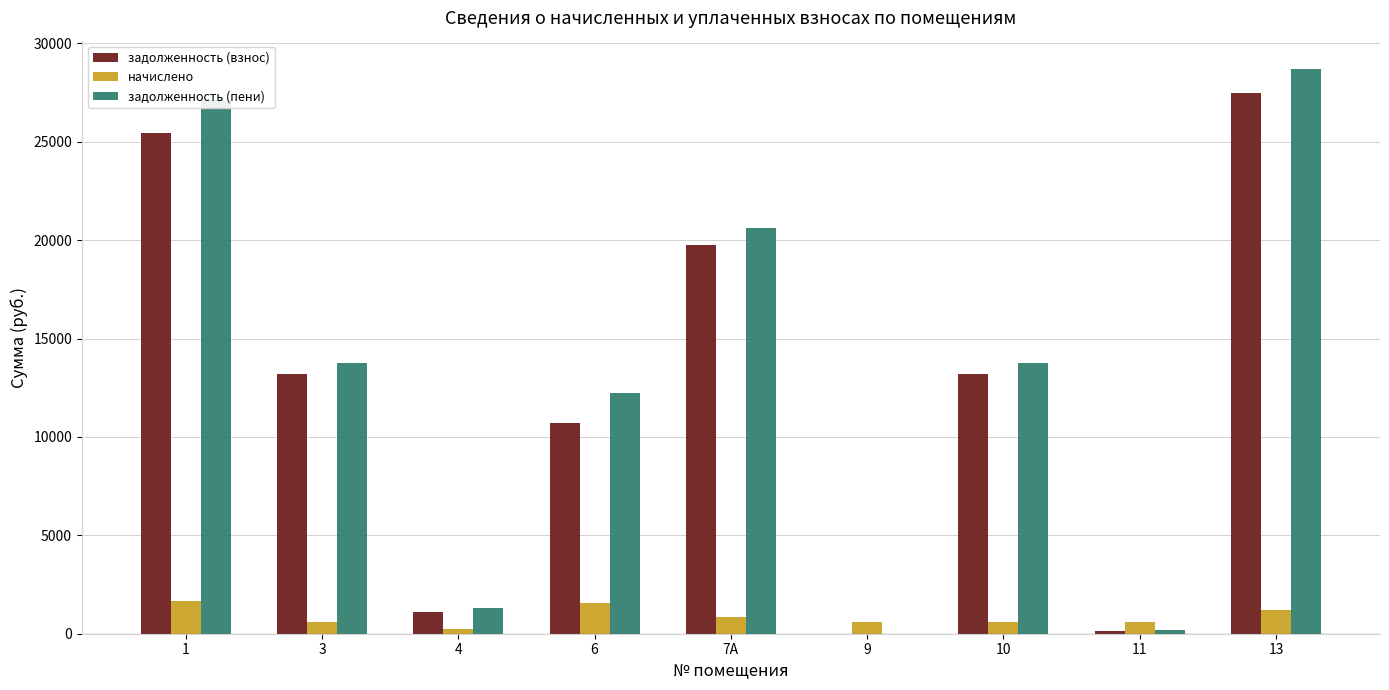

What is the total value across all series at 6?

24498.9